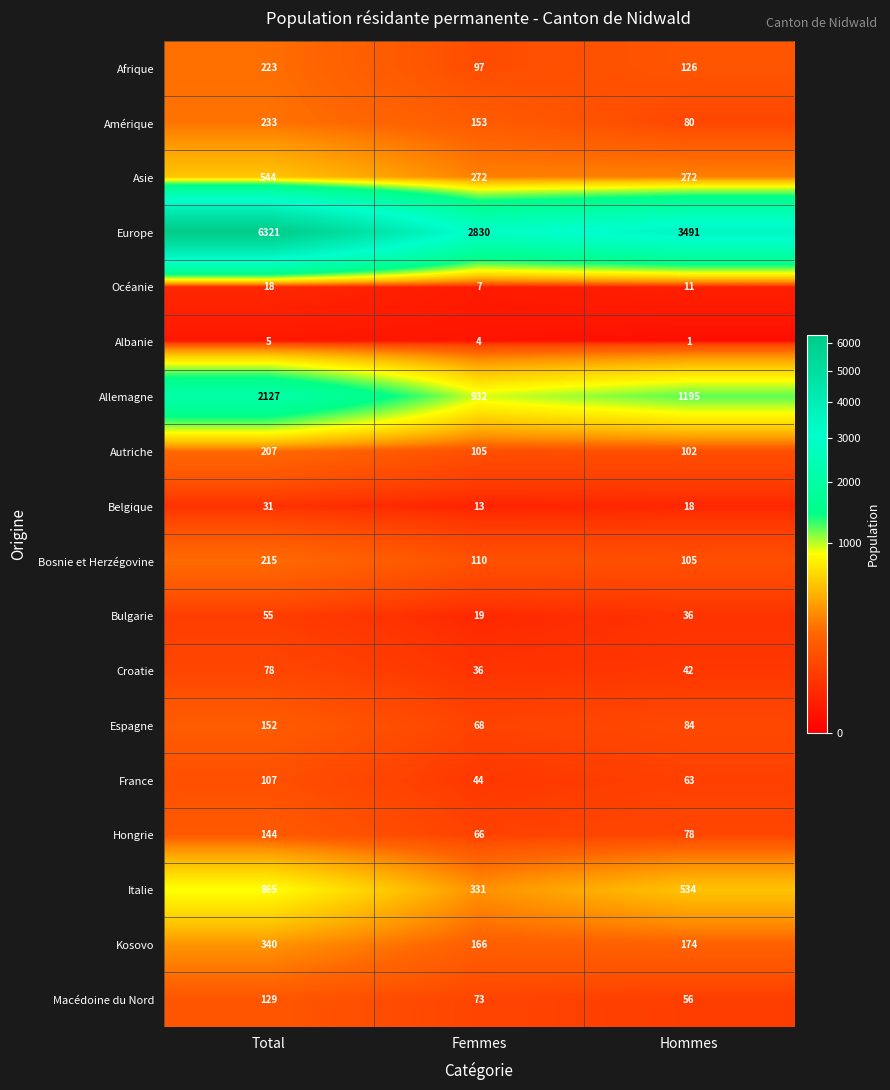

List the series in order of their peak value, lowest first.

Albanie, Océanie, Belgique, Bulgarie, Croatie, France, Macédoine du Nord, Hongrie, Espagne, Autriche, Bosnie et Herzégovine, Afrique, Amérique, Kosovo, Asie, Italie, Allemagne, Europe